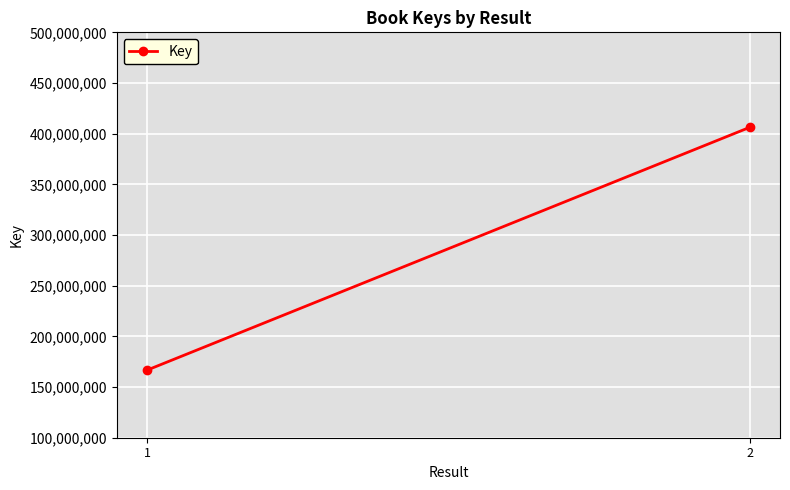

What is the difference between the values at 2 and 1?

239674745